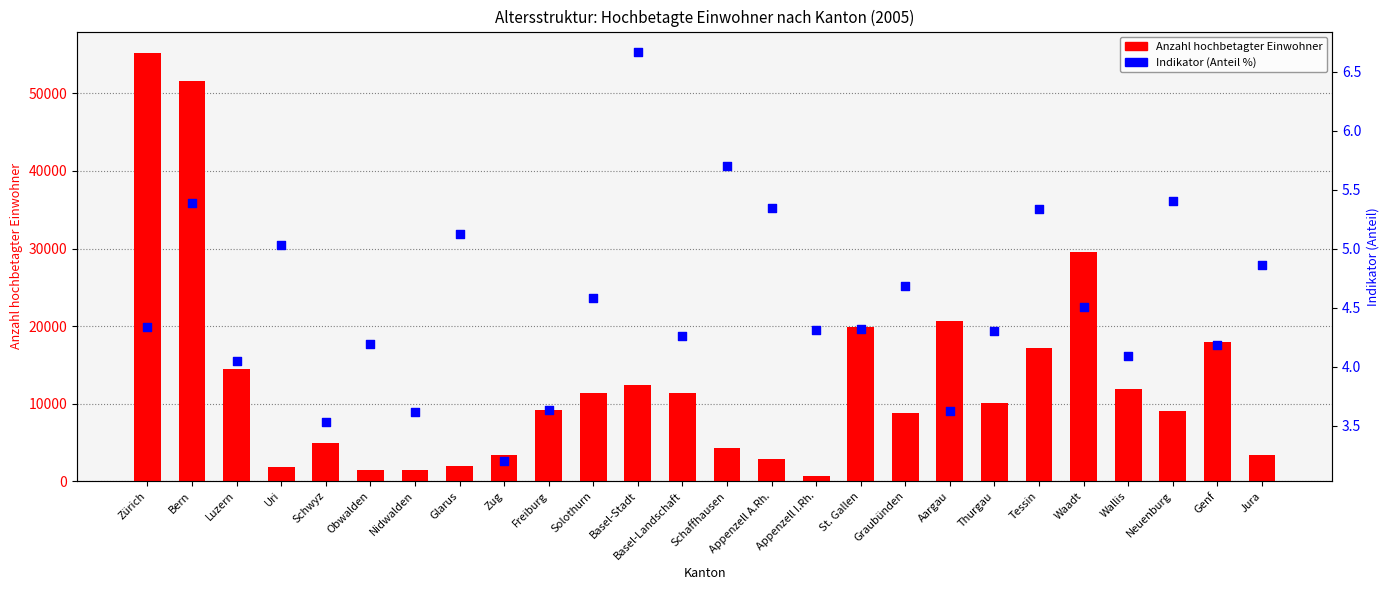

Which series has the widest spread of Y values?

Anzahl hochbetagter Einwohner